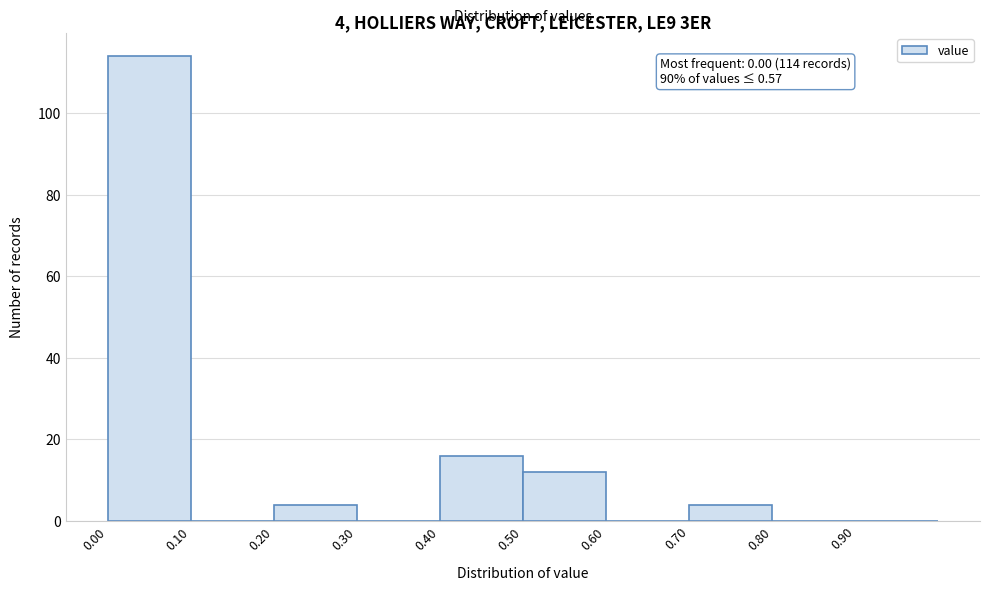

Over which range of the x-axis is the bar tallest?

0.0 to 0.1